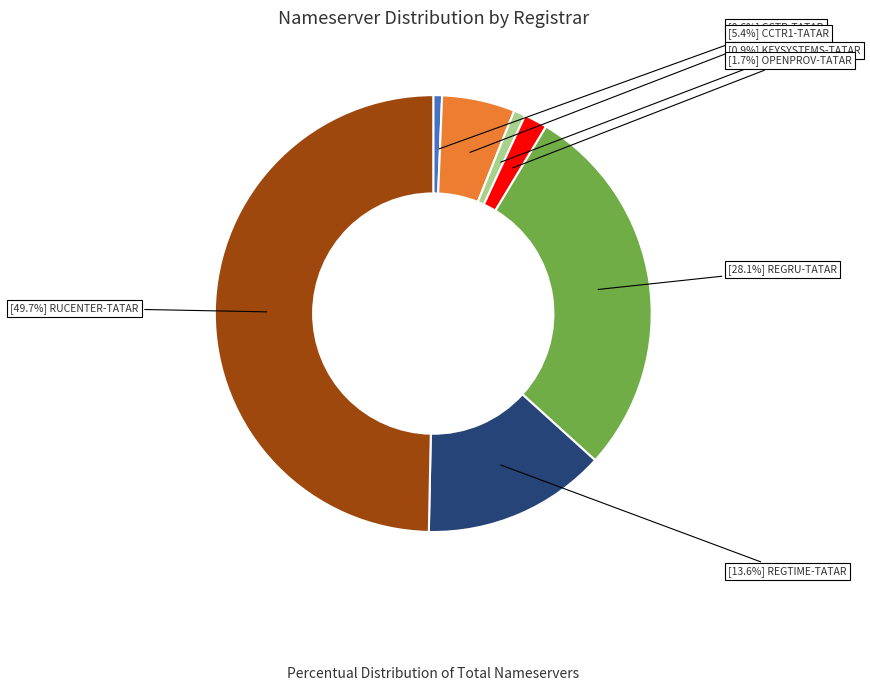

How many slices are in this pie chart?

7